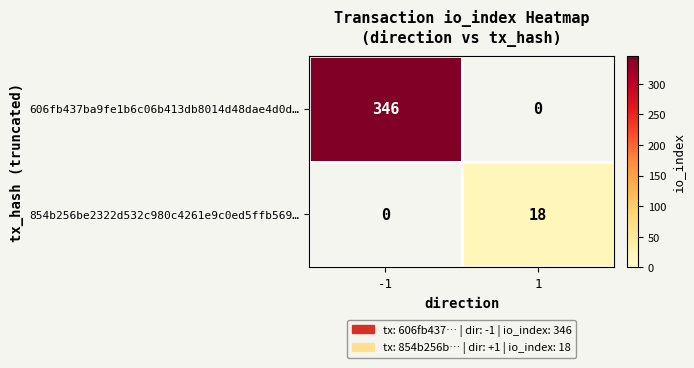

True or false: 606fb437ba9fe1b6c06b413db8014d48dae4d0d… has a value of 346 at -1.

True